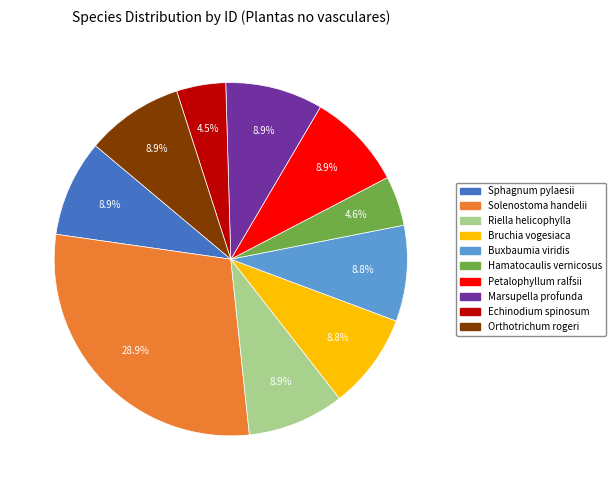

To the nearest percent, what is the average slice percentage?

10%